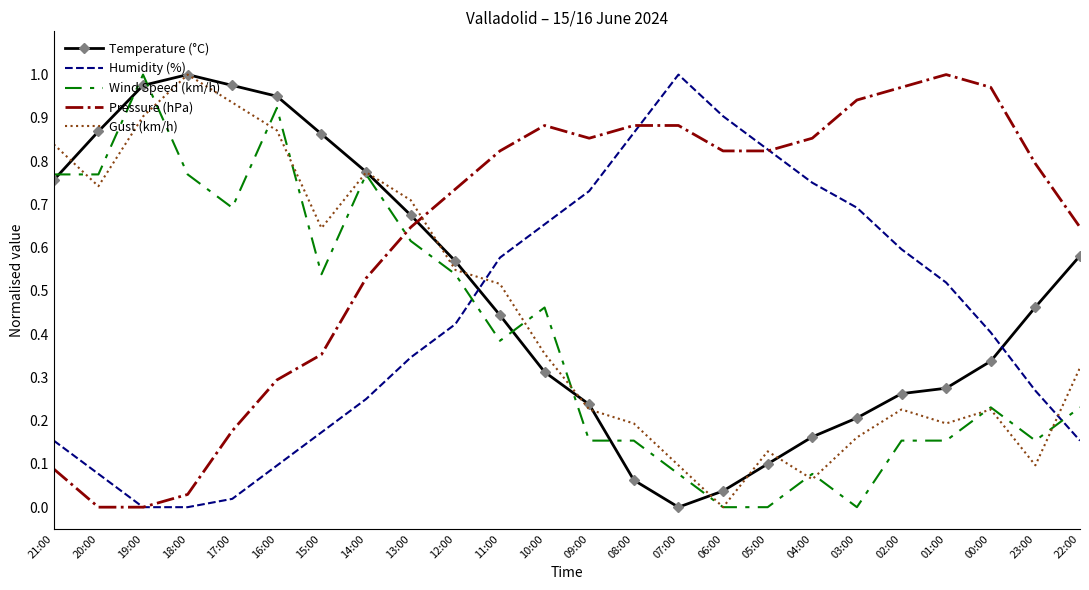

Which series changed the most between 21:00 and 13:00?

Pressure (hPa)